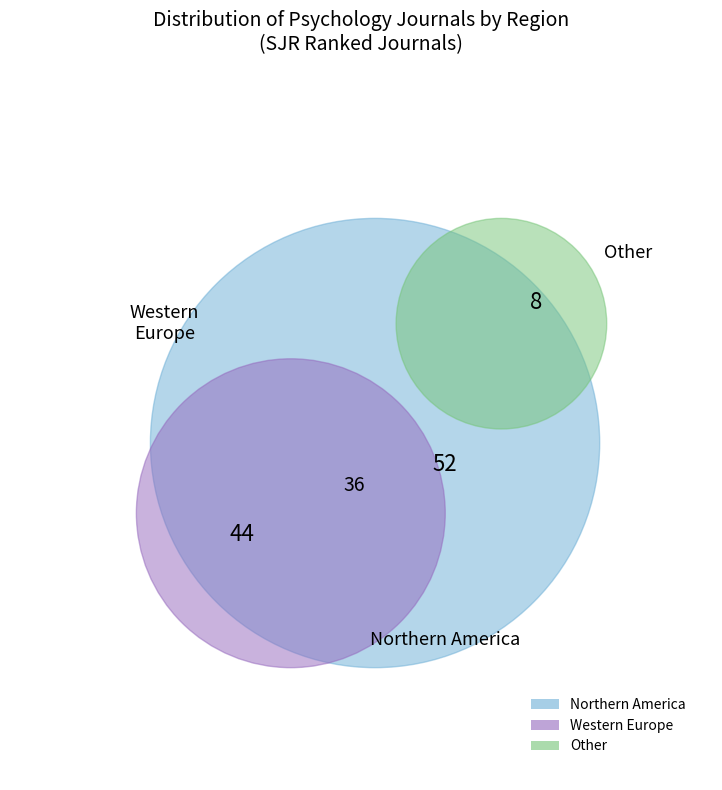

Count the number of slices in the pie.

3